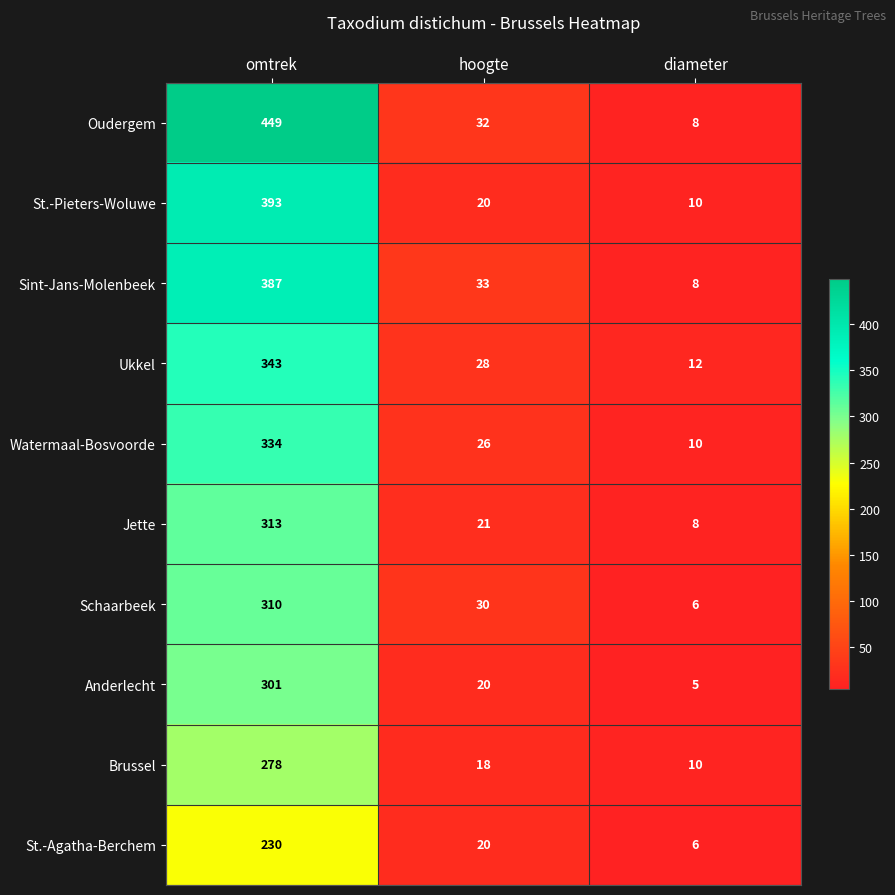

Which label corresponds to the smallest value in the chart?

diameter